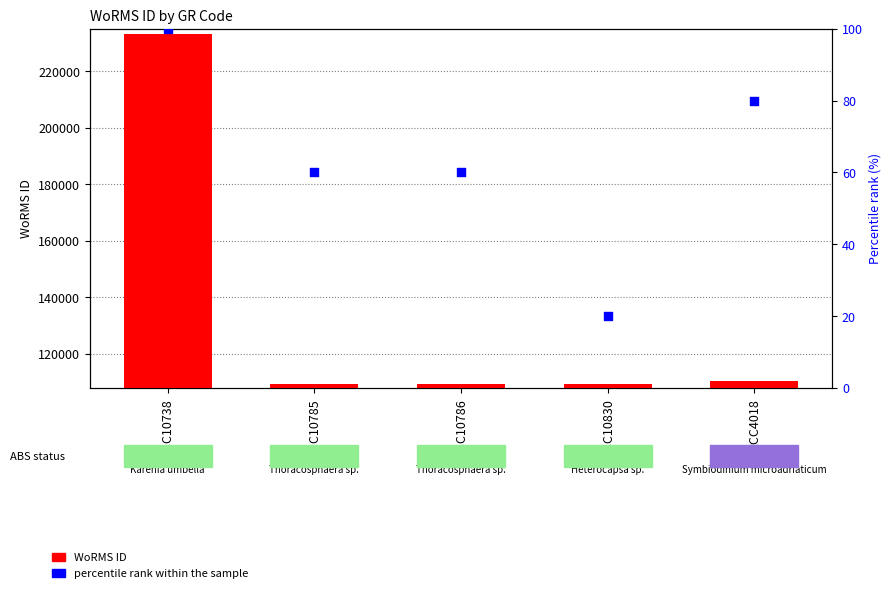

Which series contains the highest Y value?

WoRMS ID